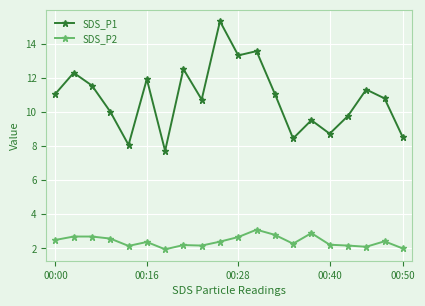

True or false: SDS_P1 and SDS_P2 cross at least once.

False